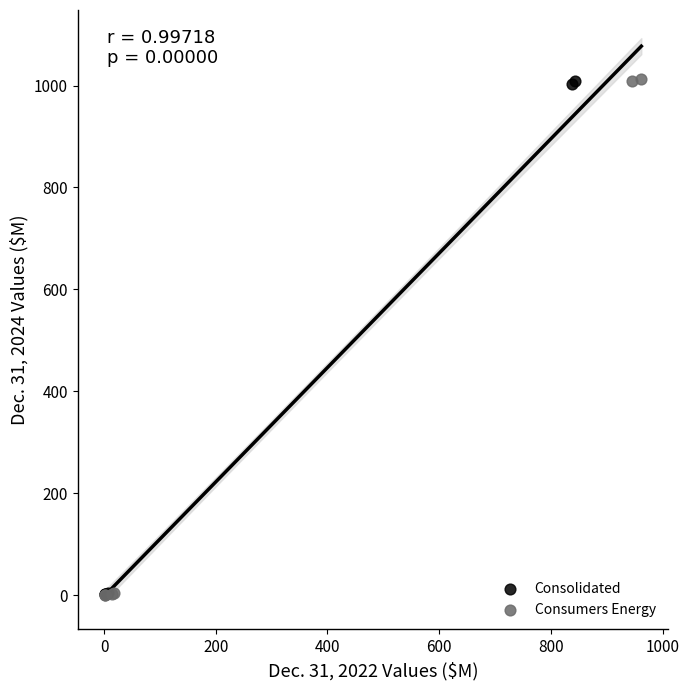

Which series has the widest spread of Y values?

Consumers Energy